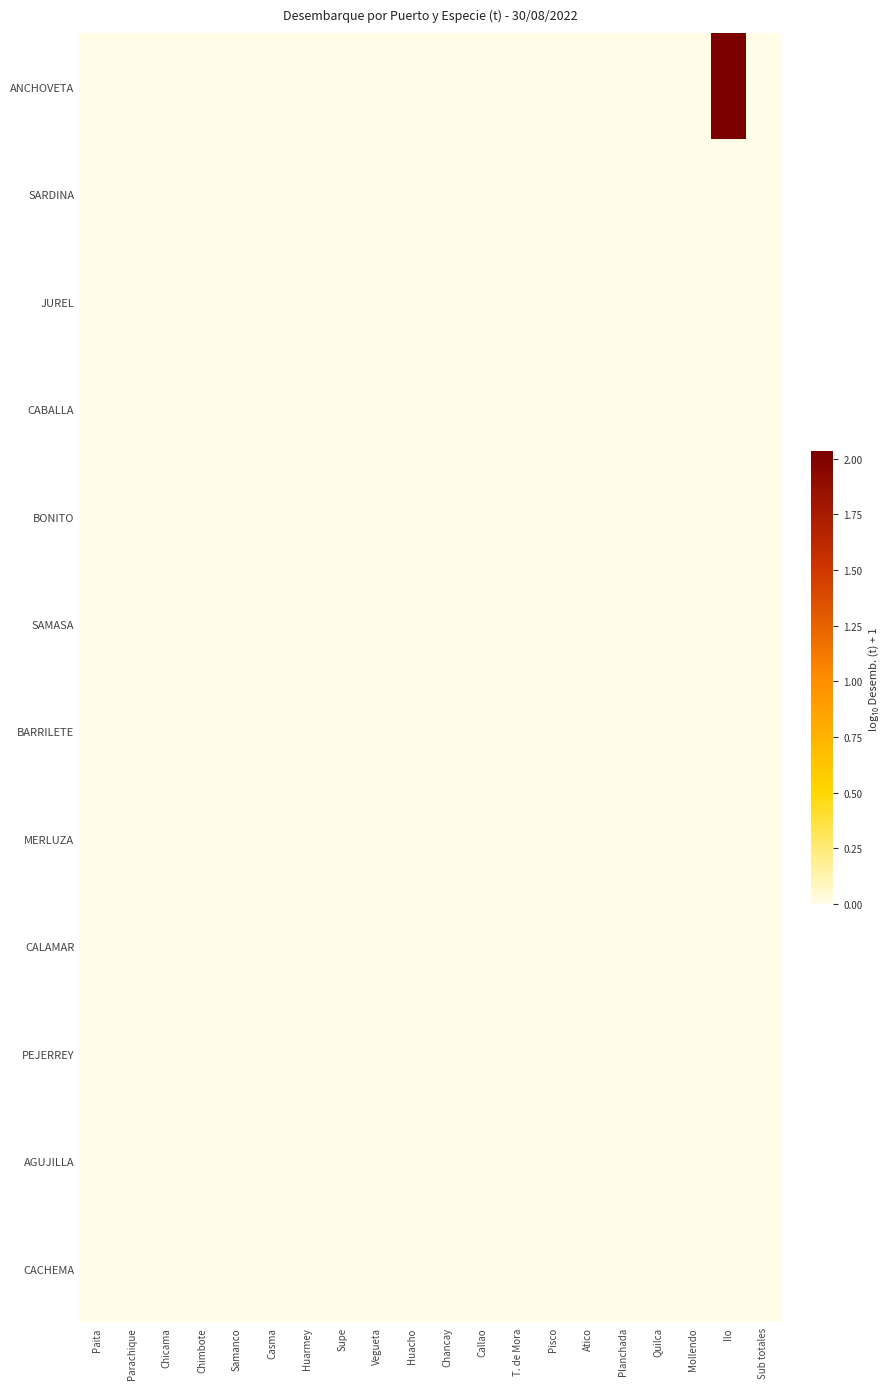

Which has a higher value, T. de Mora or Callao?

T. de Mora